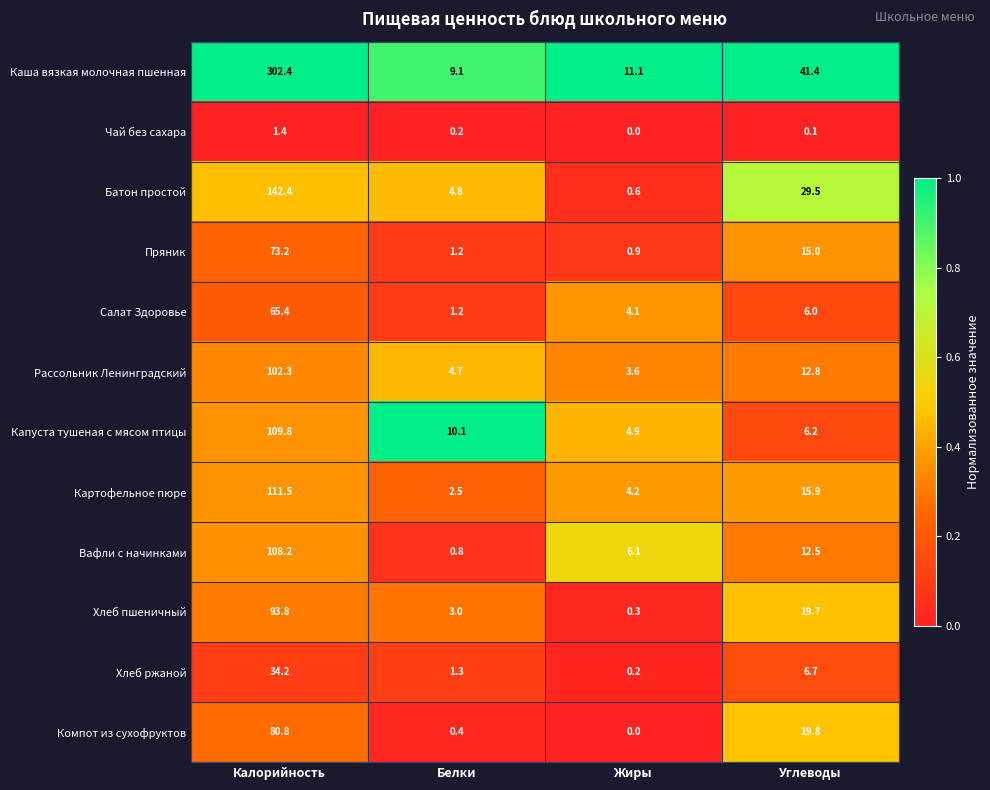

What is the difference between the Компот из сухофруктов values at Жиры and Белки?

0.4